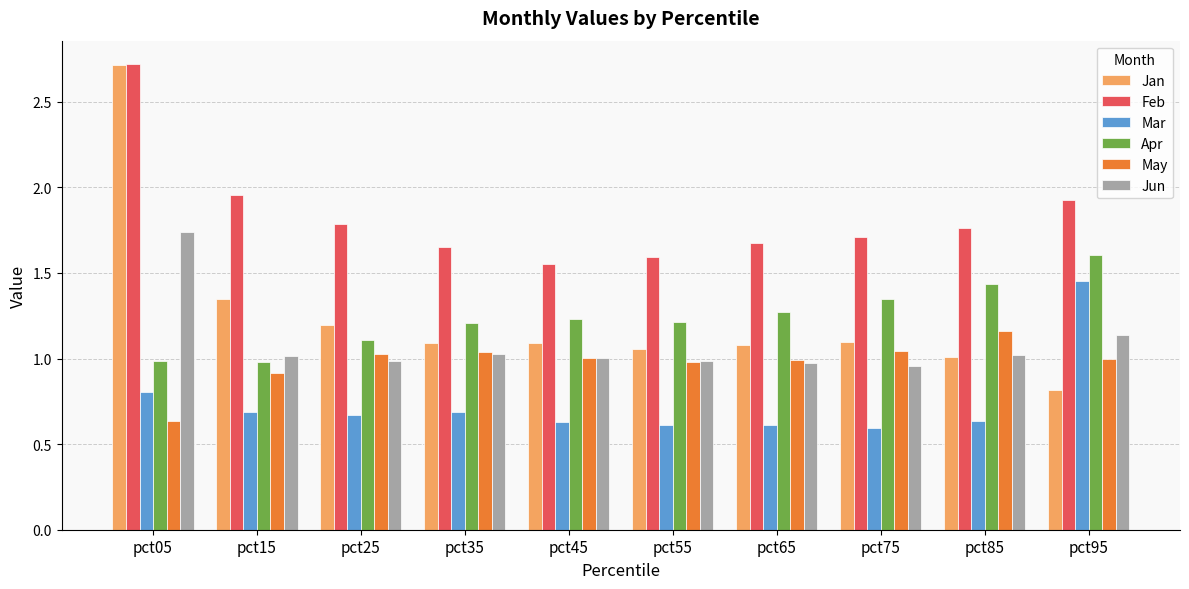

Is the value of Jun at pct75 greater than the value of Mar at pct65?

Yes